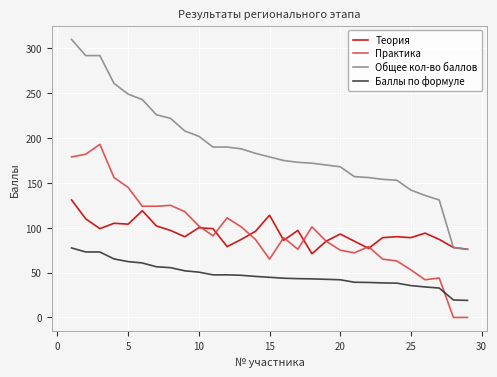

True or false: Общее кол-во баллов and Баллы по формуле intersect in this chart.

False